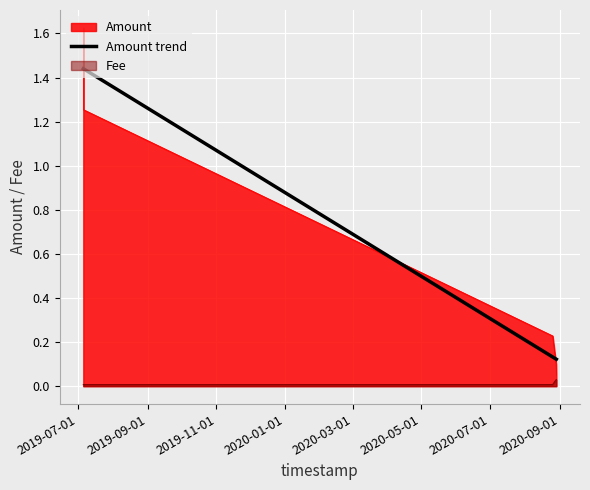

At which category is the sum across all series the highest?

2019-07-05 17:08:01